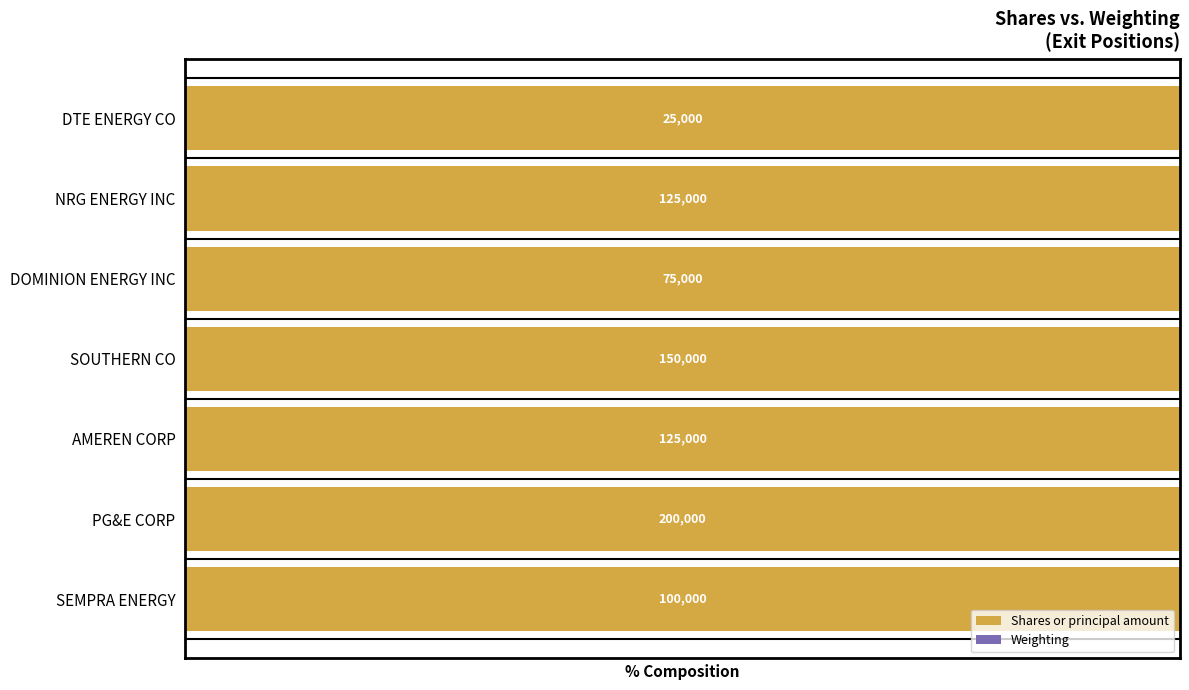

What are all the series names shown in the legend?

Shares or principal amount, Weighting